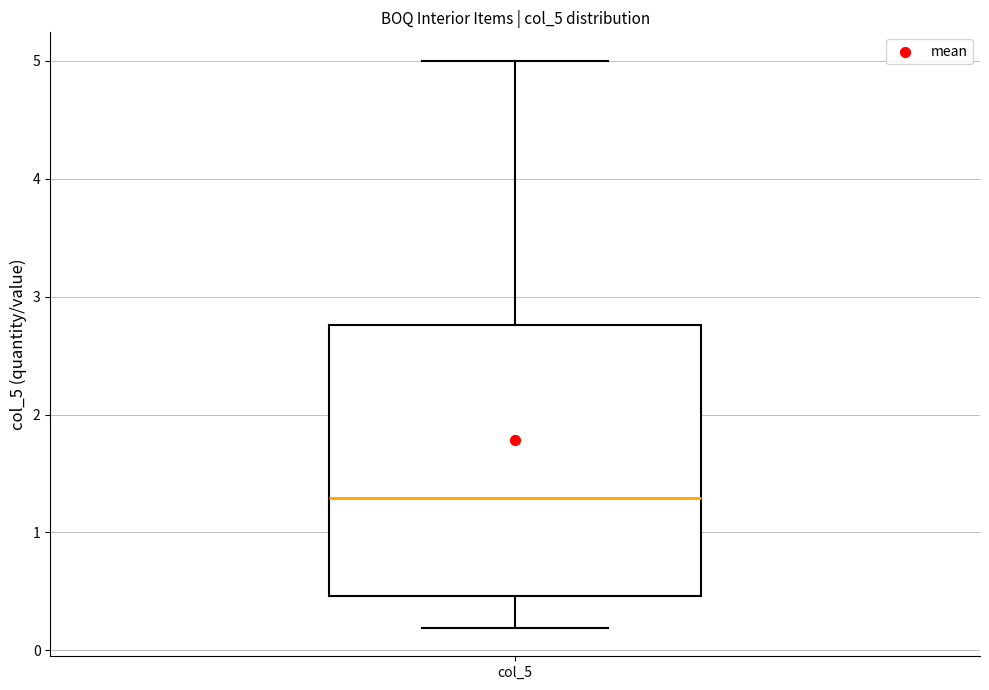

Where does the upper whisker of the box for col_5 end on the y-axis? The values are not printed on the chart, so give them approximately, as read against the axis.

5.0